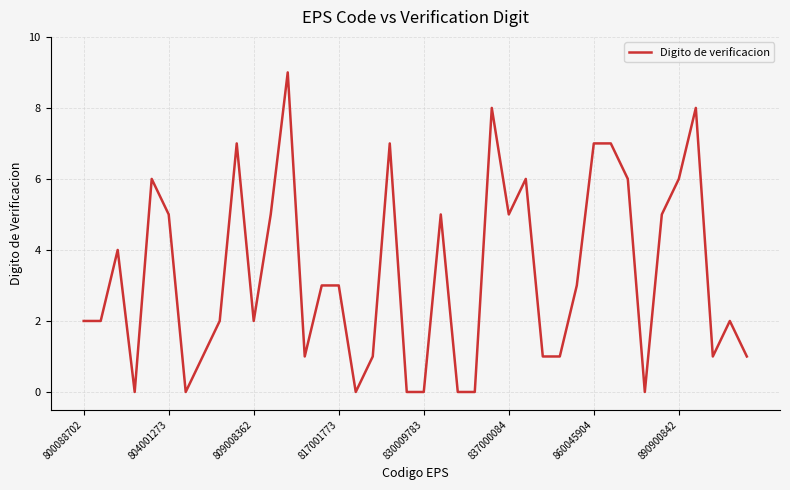

What is the average value?

3